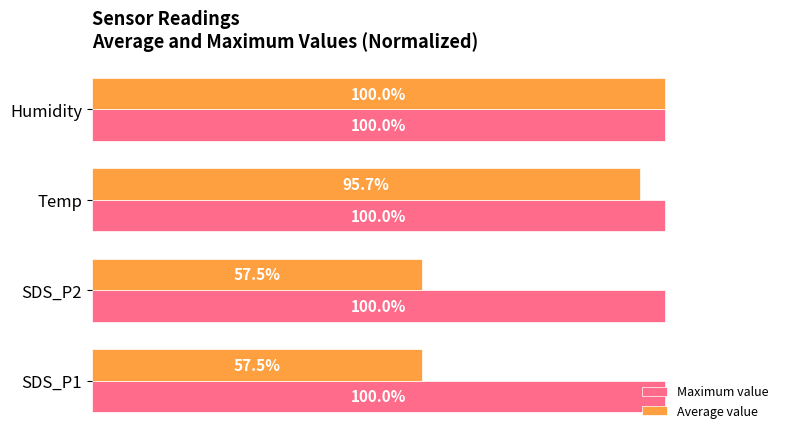

At SDS_P2, list the series in order from smallest to largest.

Average value, Maximum value